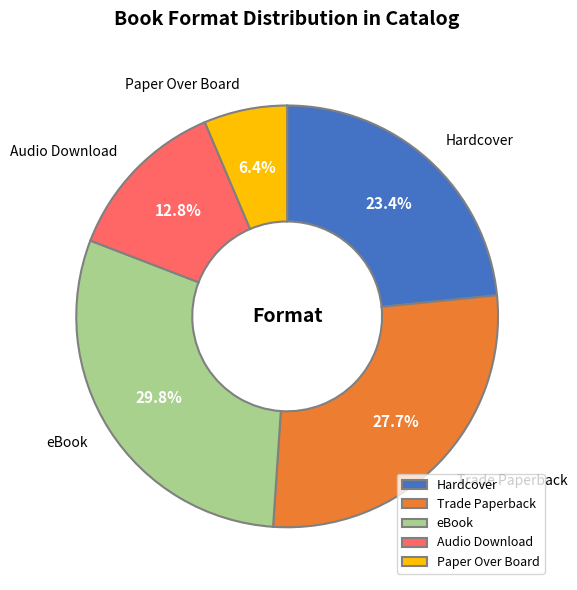

What is the largest slice in the pie chart?

eBook